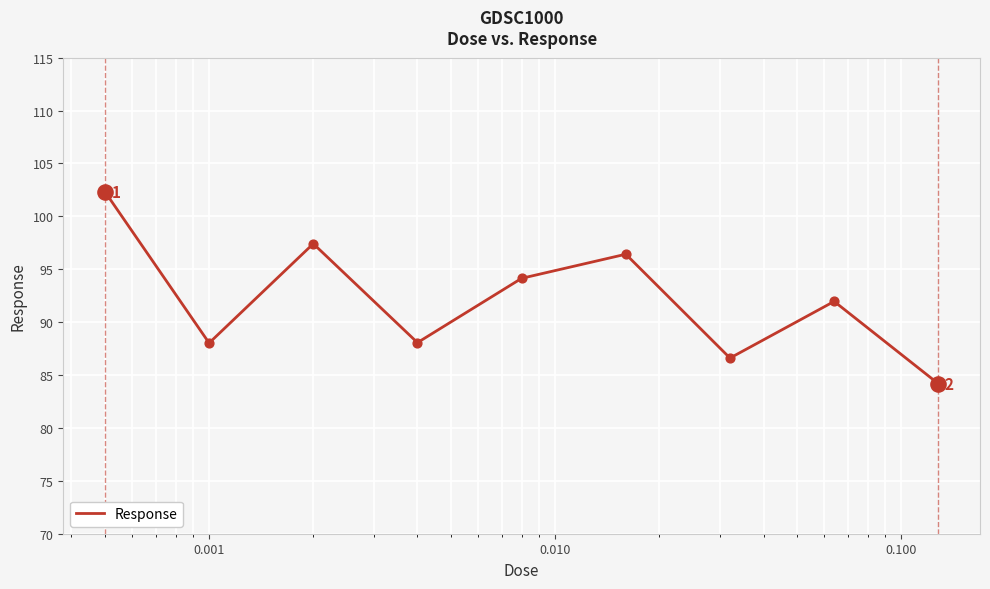

What is the smallest value displayed?

84.2